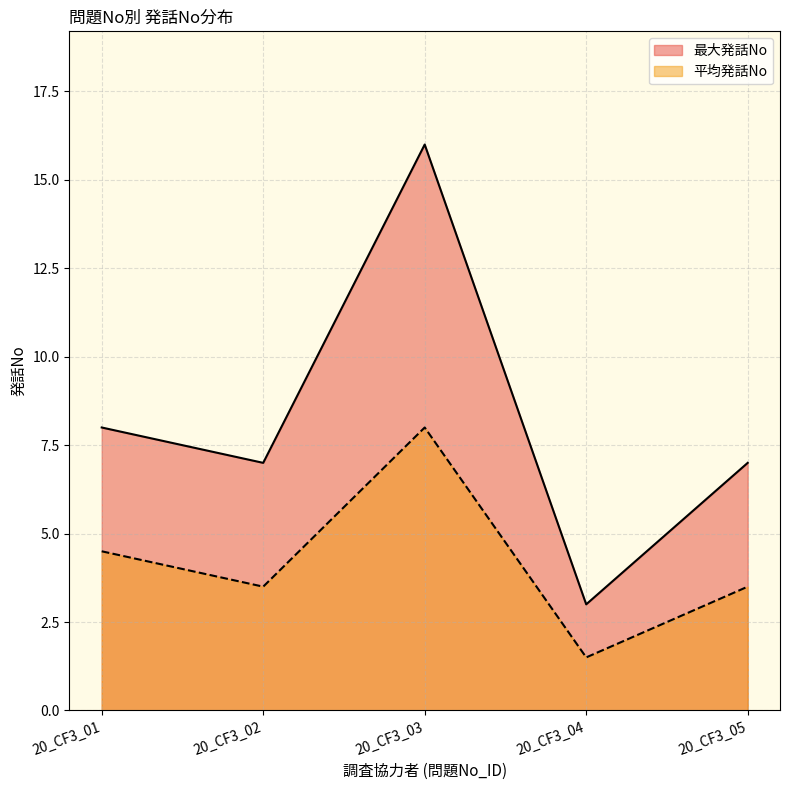

Which has a higher value, 20_CF3_05 or 20_CF3_02?

20_CF3_05